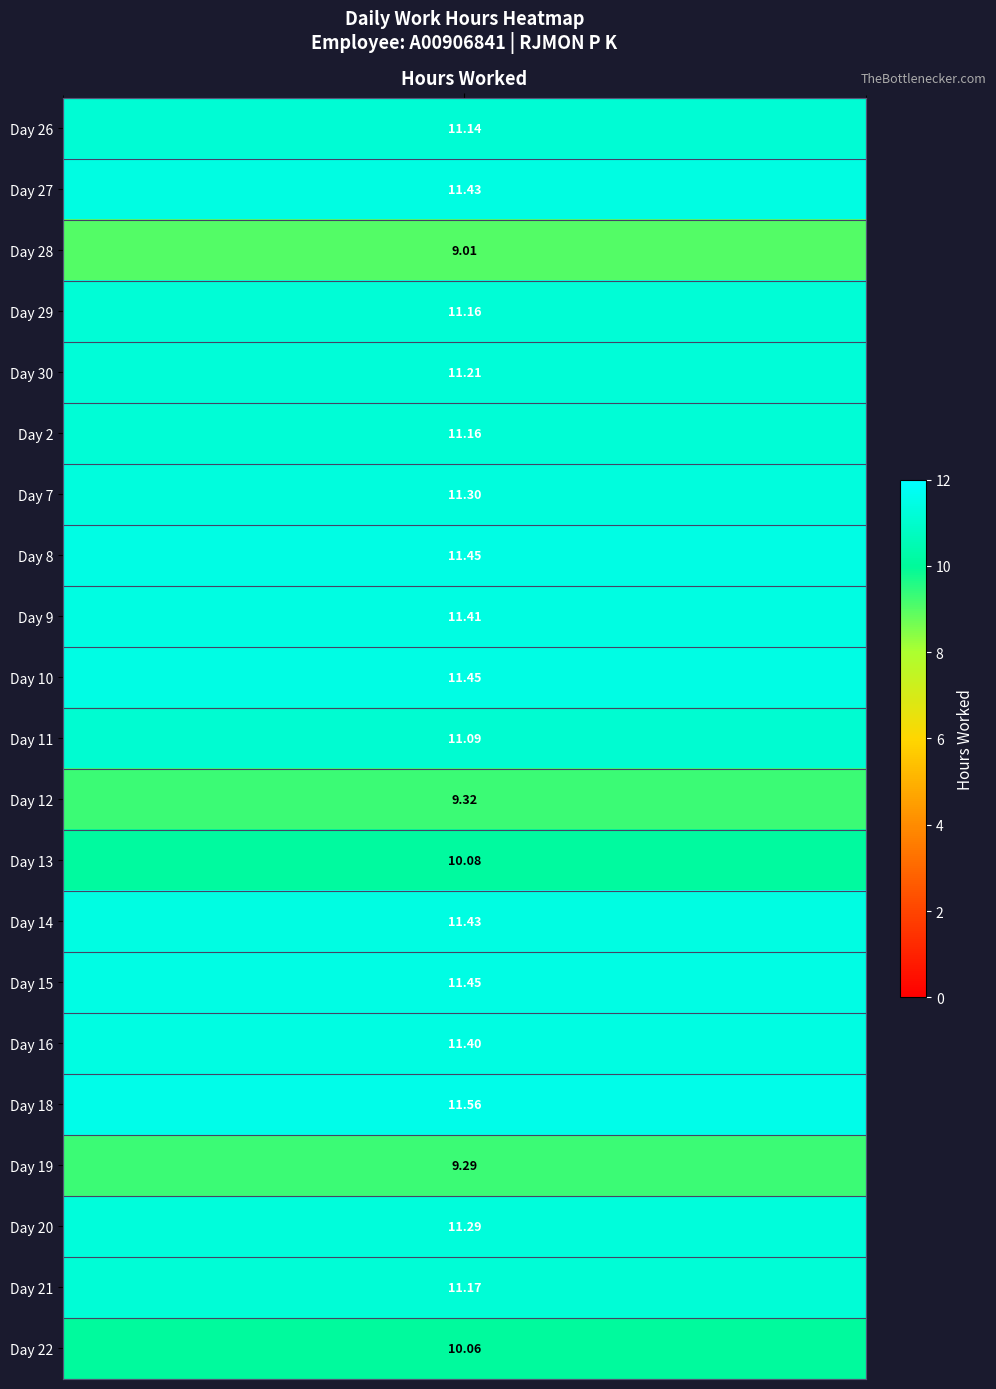

What is the total value across all series at 0?

228.9